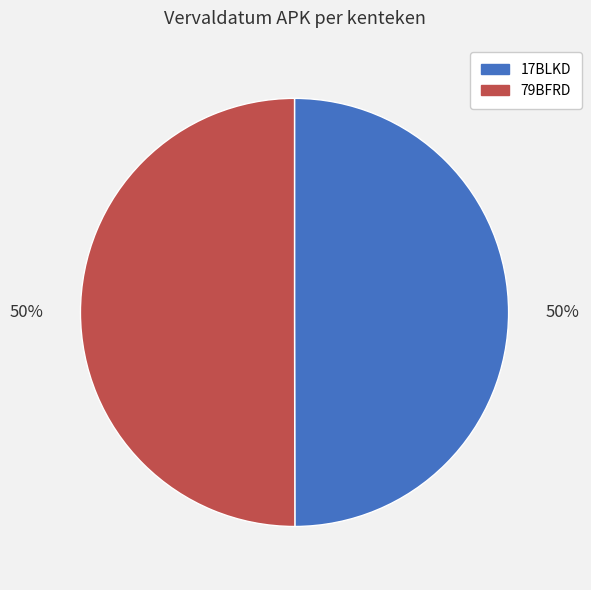

Do 79BFRD and 17BLKD together represent more than half of the pie?

Yes